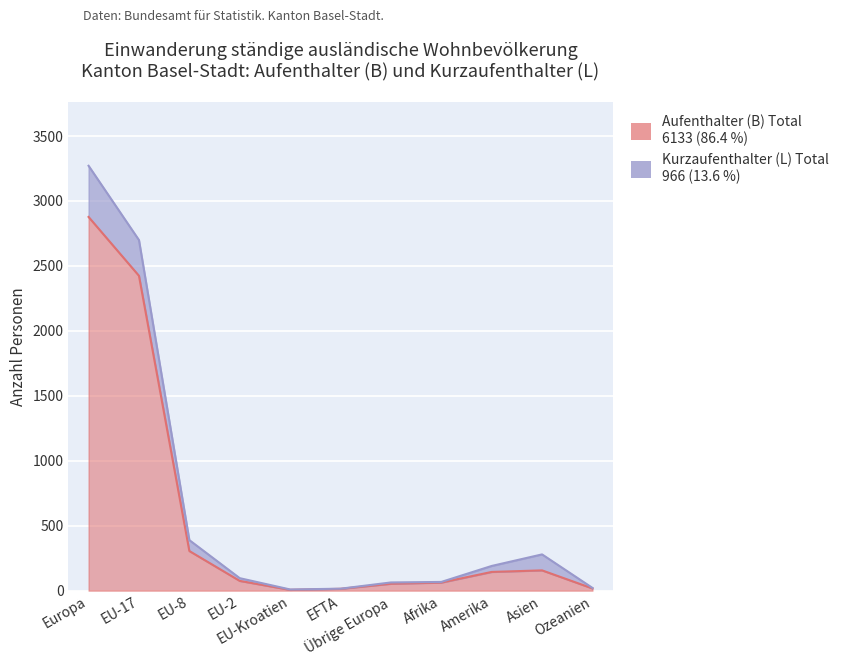

What is the difference between the maximum and minimum values?

2871